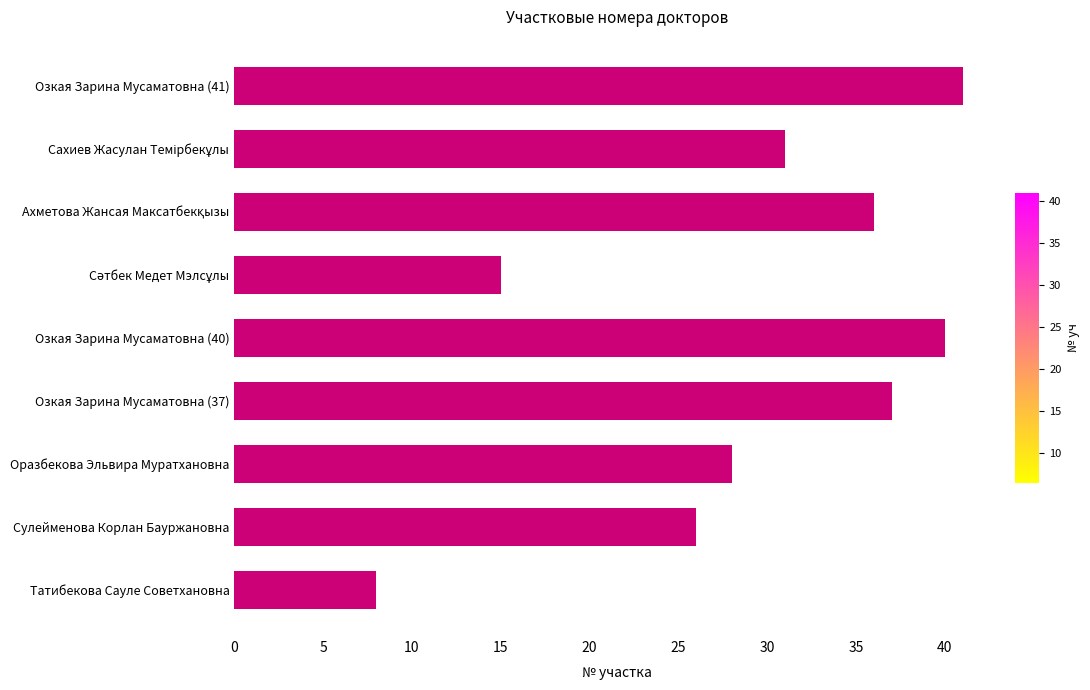

Which category has the highest value across all series?

Озкая Зарина Мусаматовна (41)